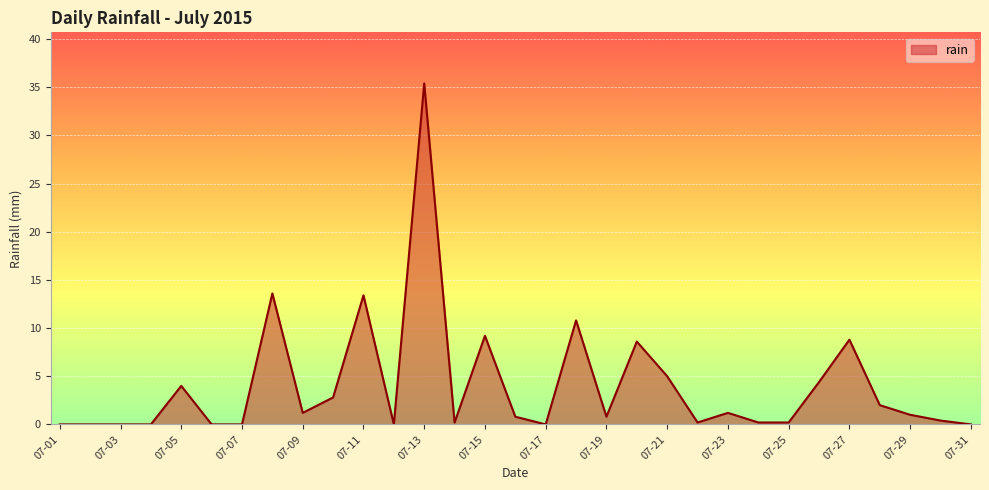

What is the difference between the maximum and minimum values?

35.4